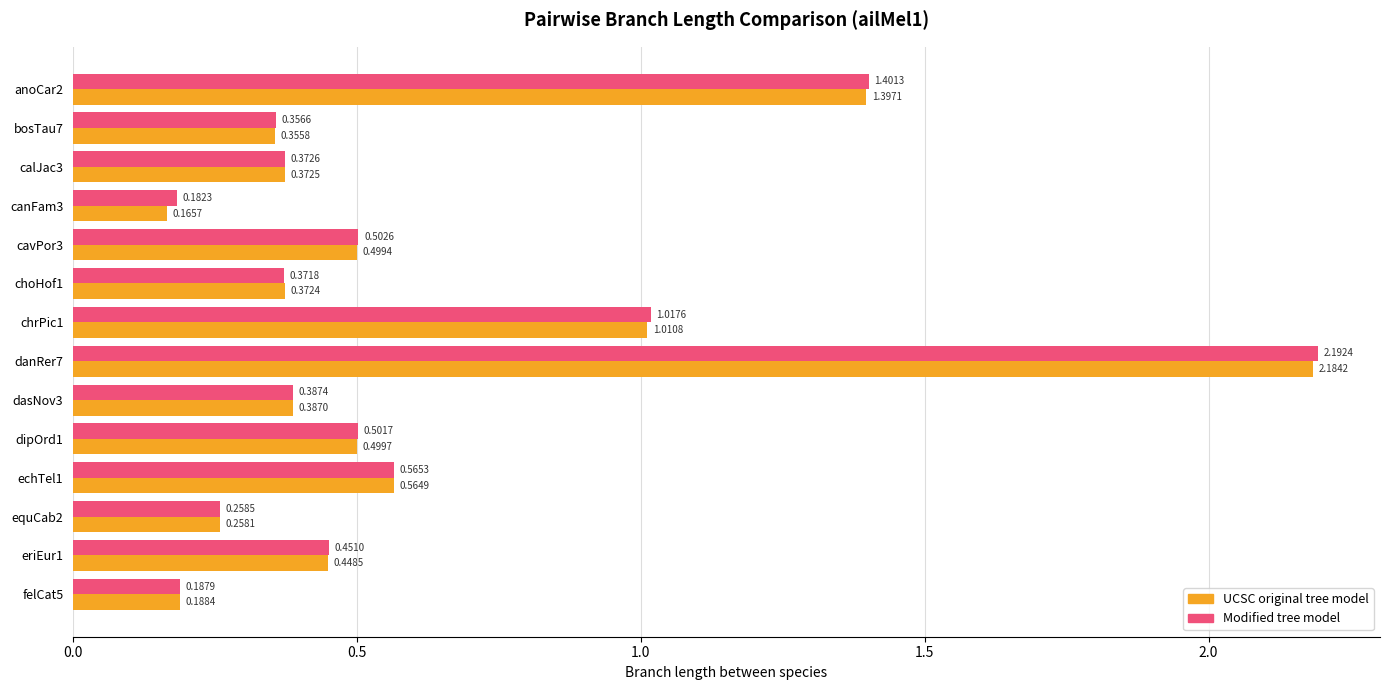

At how many categories does at least one series exceed 0?

14